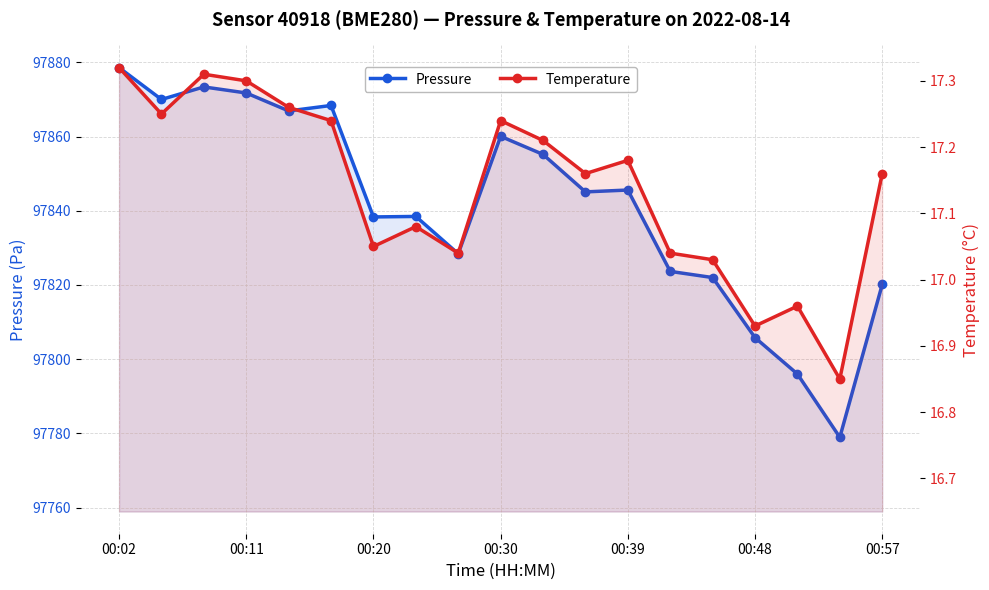

True or false: Temperature has a value of 29.7 at 00:57.

False